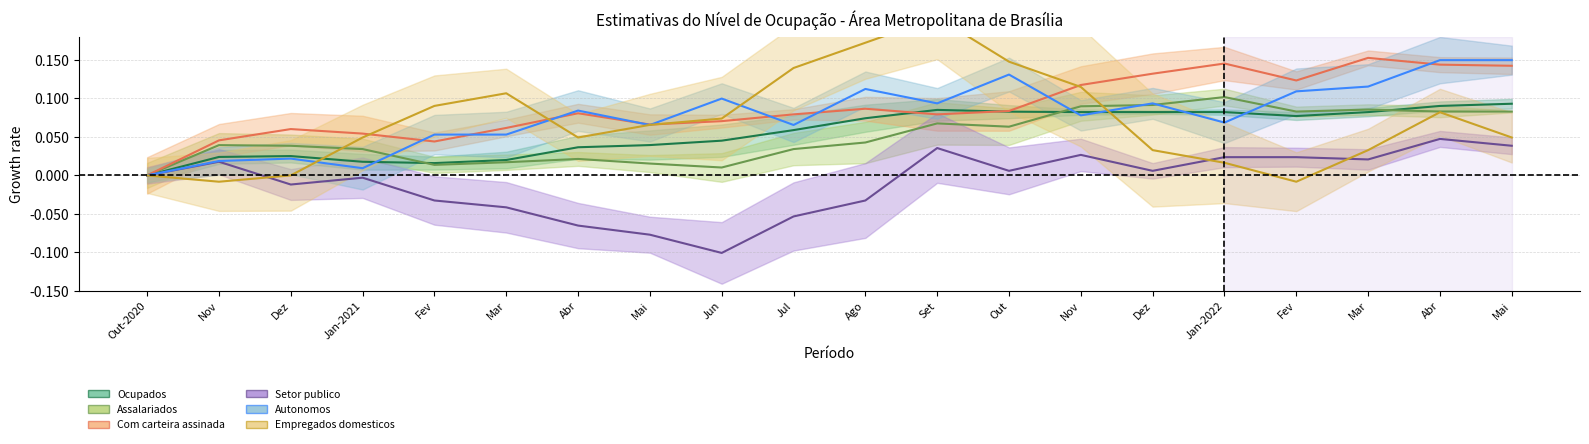

How many values in the Autonomos series exceed 0?

19